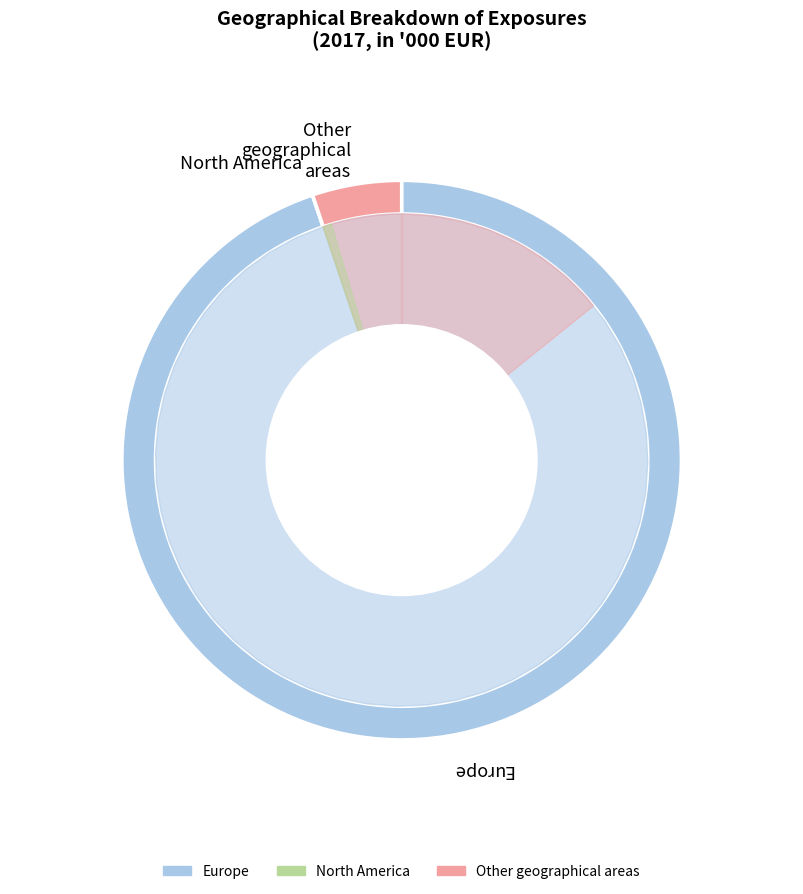

What is the ratio of the value at Other geographical areas to the value at Europe?

0.1